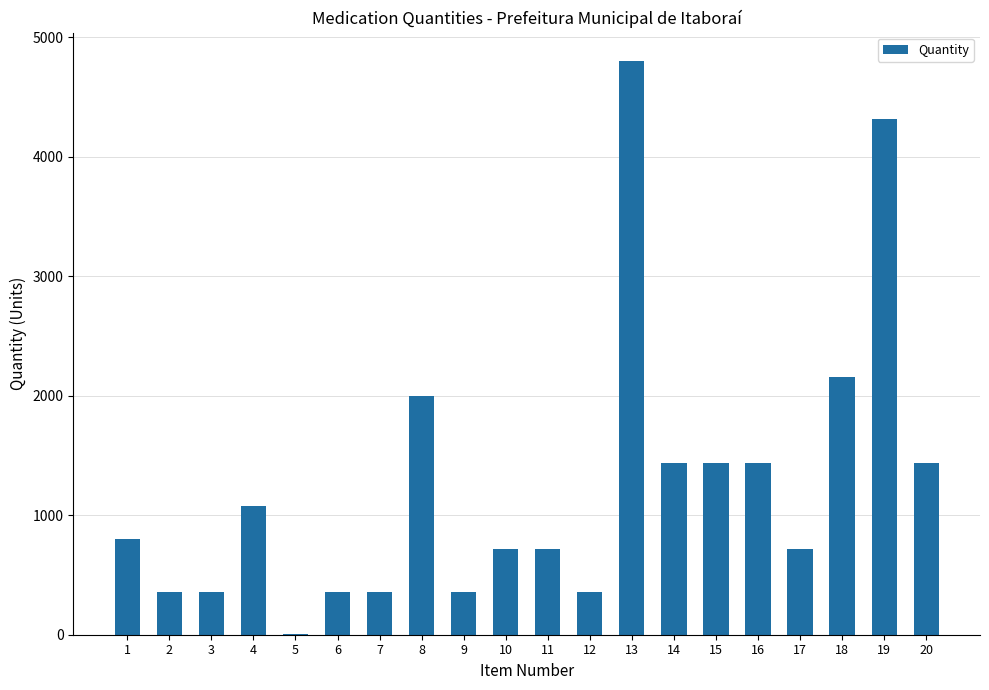

How many distinct data groups are displayed?

1